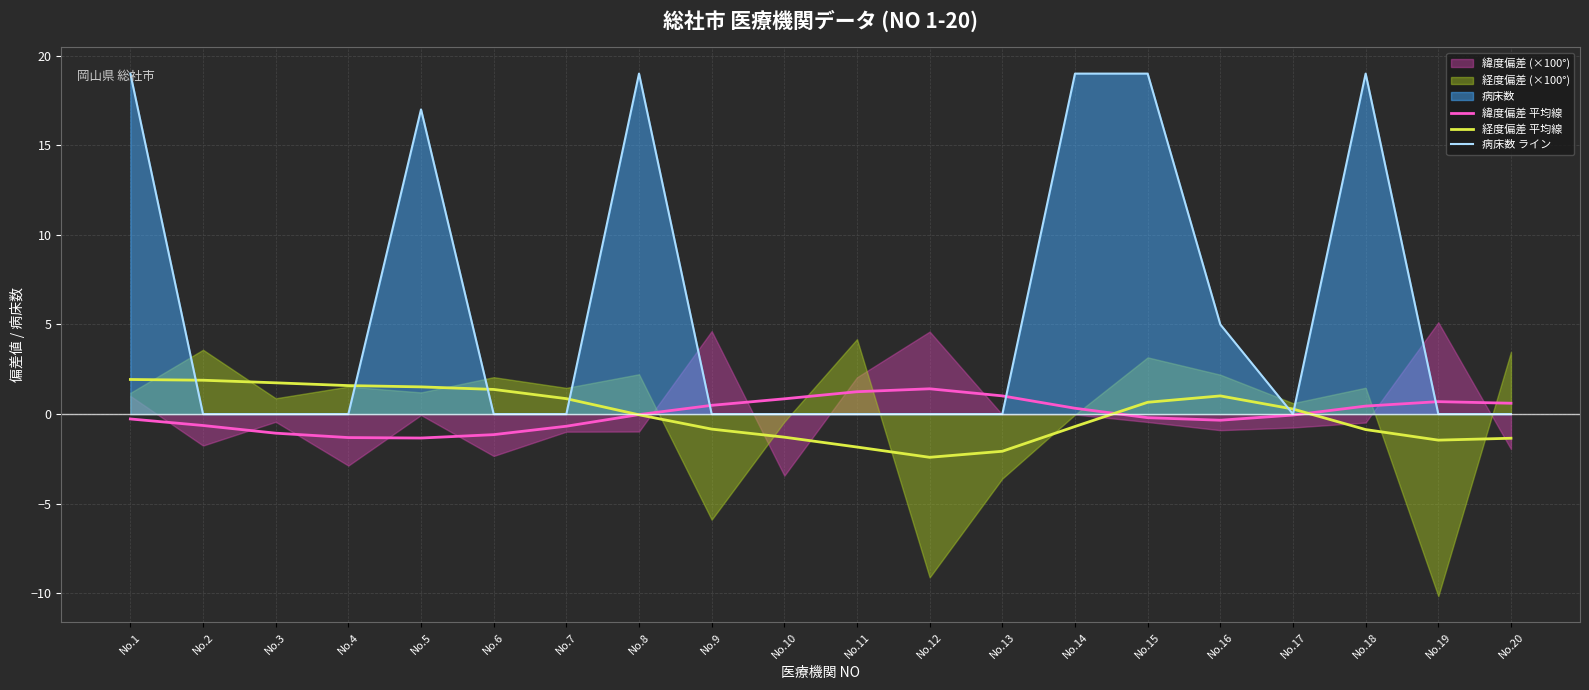

Where is the first local maximum for 経度偏差 平均線?

No.16